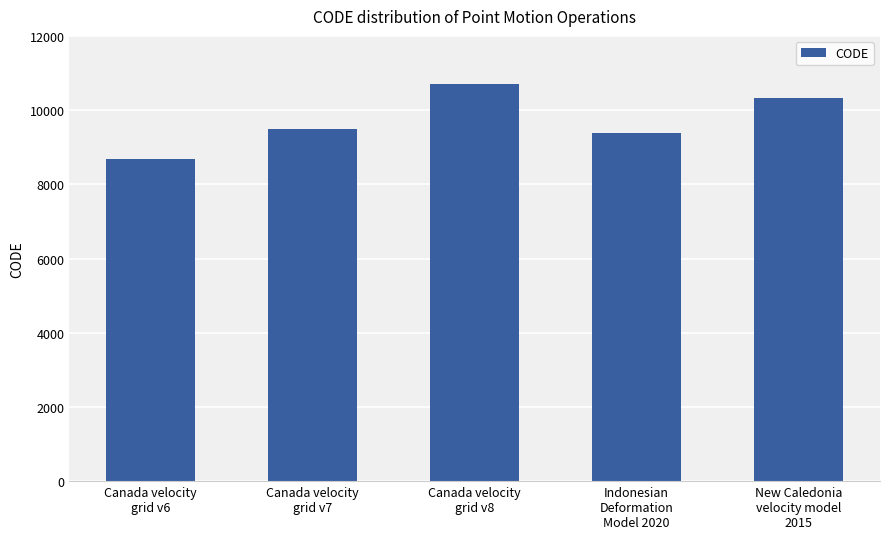

Reading left to right, what are all the values shown in this chart?

Canada velocity
grid v6=8676	Canada velocity
grid v7=9483	Canada velocity
grid v8=10707	Indonesian
Deformation
Model 2020=9375	New Caledonia
velocity model
2015=10323